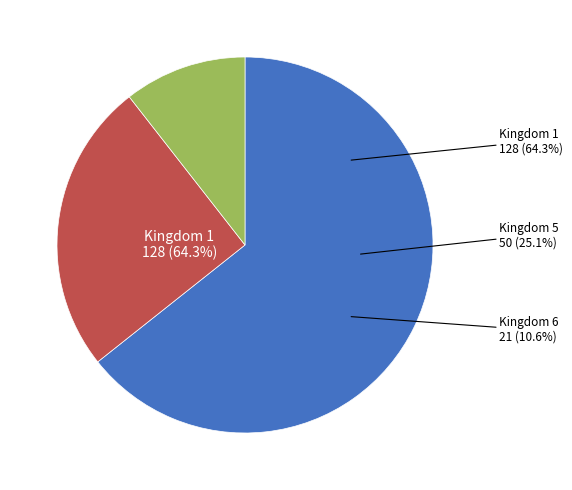

Do 6 and 5 together represent more than half of the pie?

No